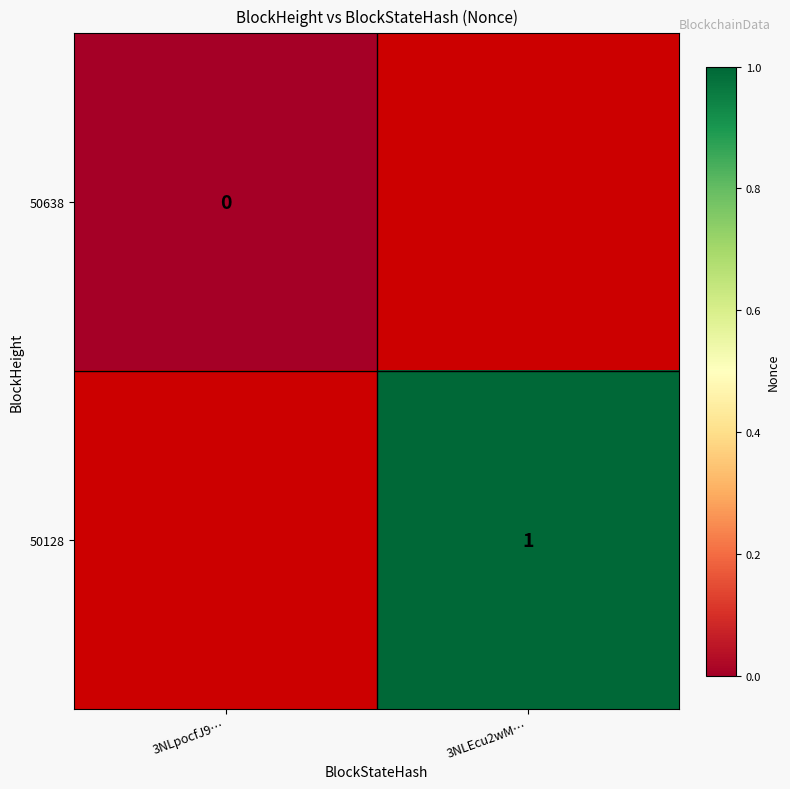

Which category has the highest value across all series?

3NLEcu2wM…